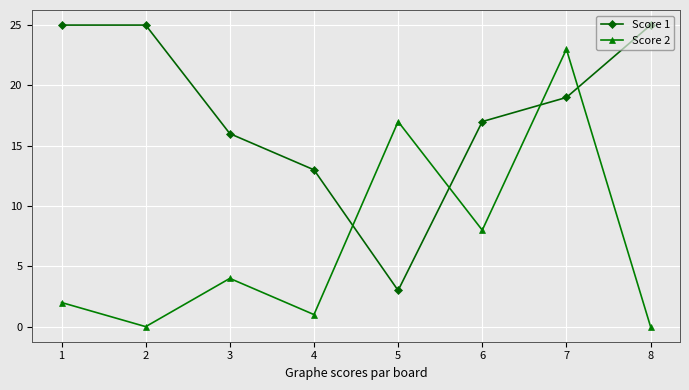

The Score 2 series shows 2 at 4. True or false?

False